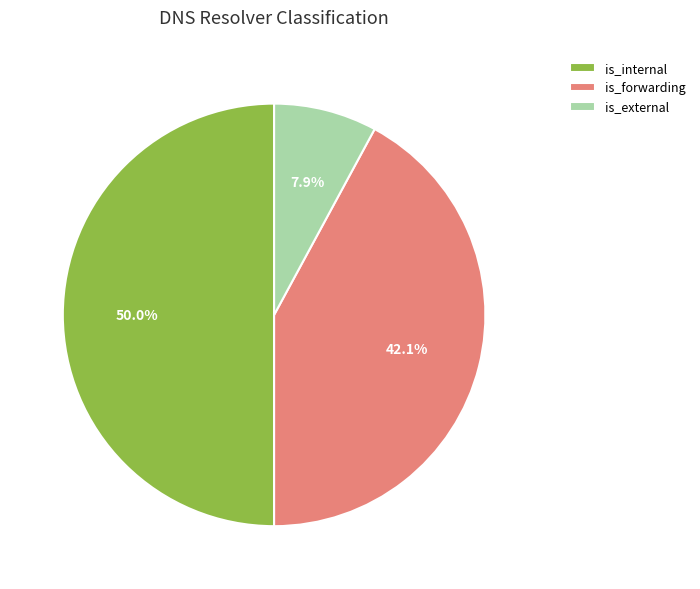

Which slice is the smallest?

is_external